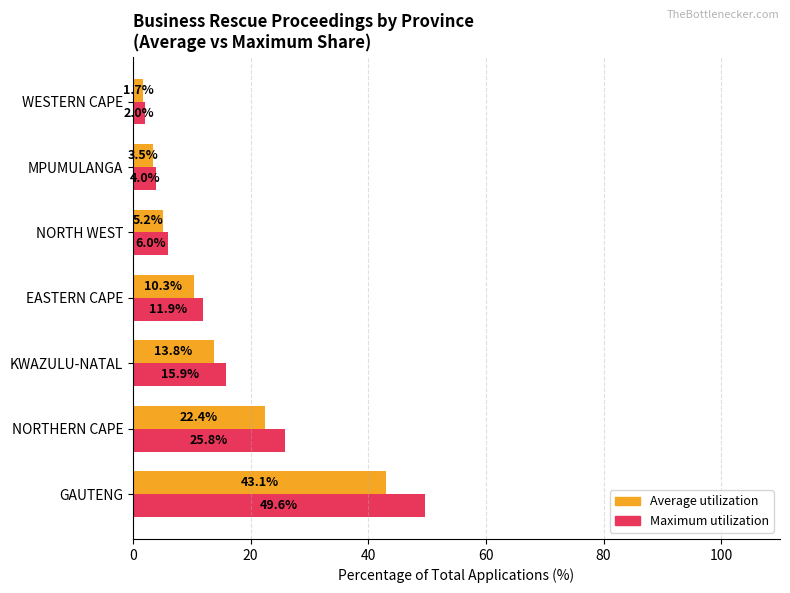

At which category is the sum across all series the highest?

GAUTENG